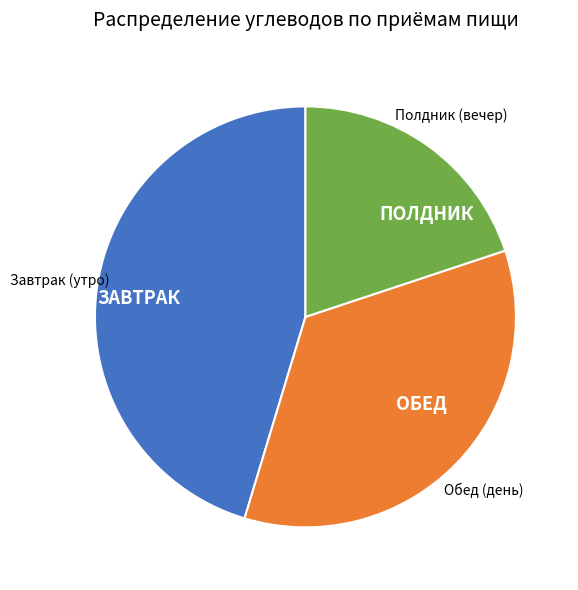

Is there a majority slice in this chart?

No